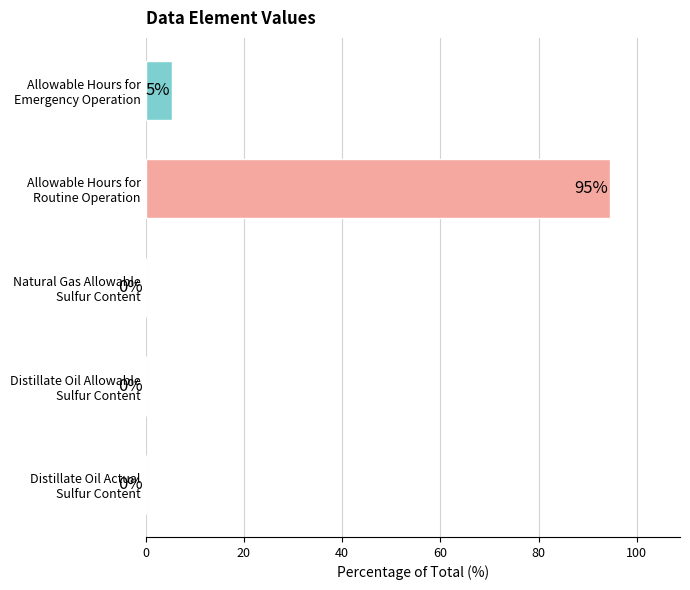

What is the average value?

20.0